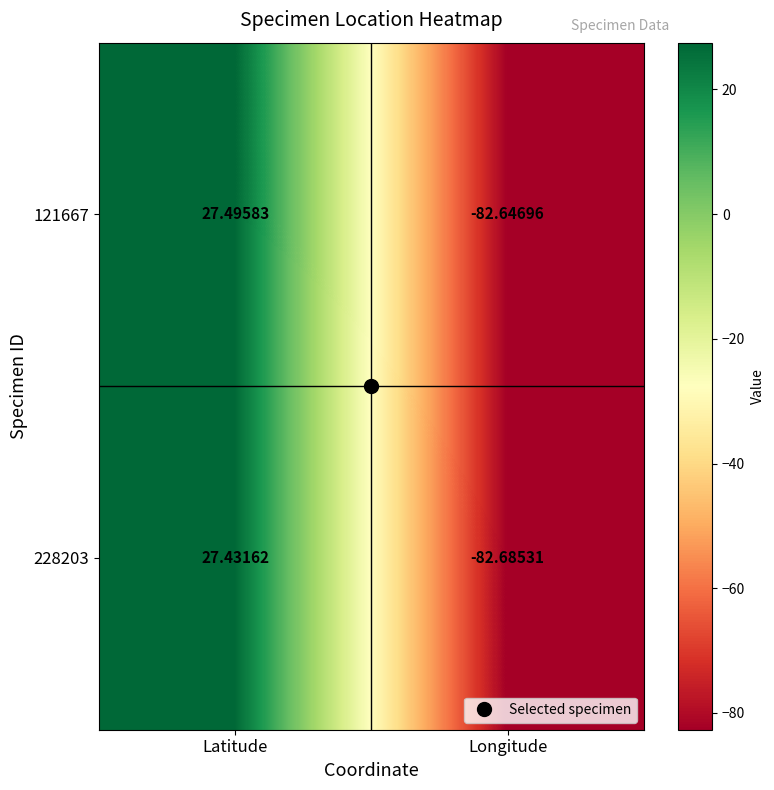

How many data points does each series have?

2